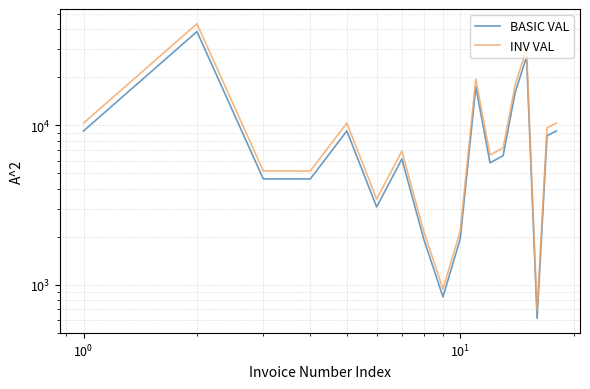

Reading left to right, extract all data points from this chart.

BASIC VAL: 9225.0	38730.0	4612.5	4612.5	9225.0	3075.0	6150.0	1936.5	839.1	1936.5	17428.5	5809.5	6455.0	16137.5	26917.3	615.0	8610.0	9225.0
INV VAL: 10332.0	43377.6	5166.0	5166.0	10332.0	3444.0	6888.0	2168.9	939.9	2168.9	19519.9	6506.6	7229.6	18074.0	30147.4	688.8	9643.2	10332.0